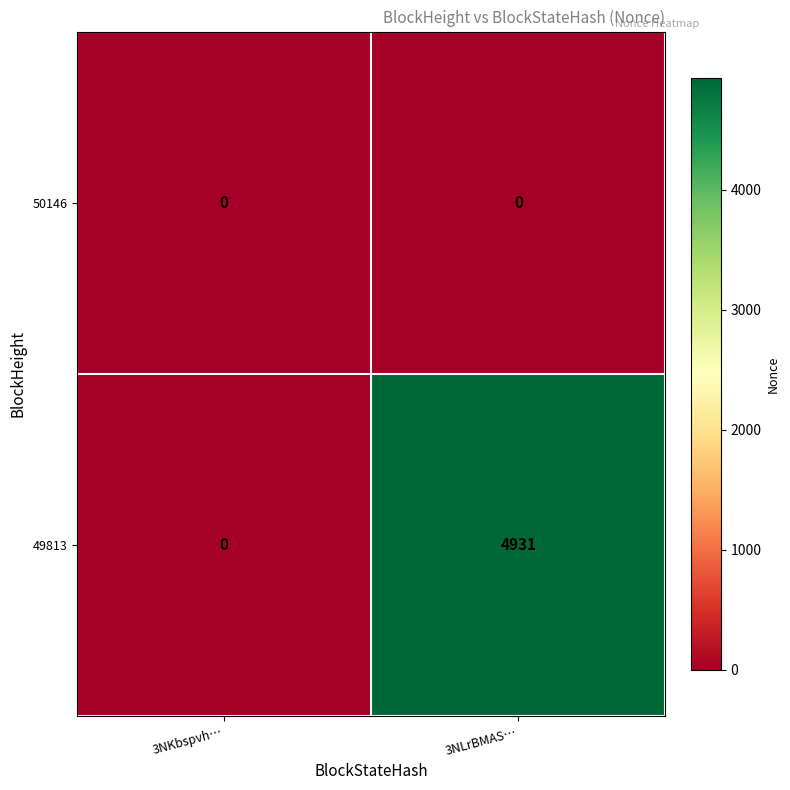

Which series has the largest total across all categories?

49813